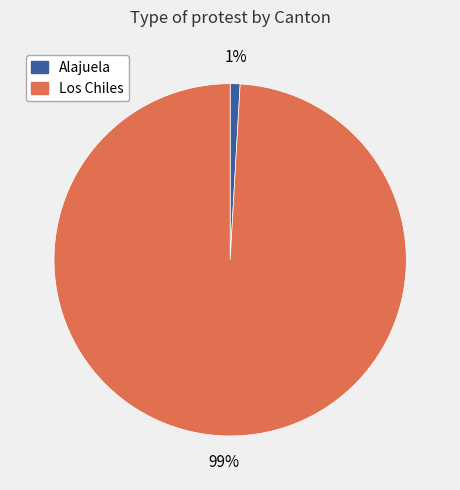

To the nearest percent, what percentage of the pie is Alajuela?

1%